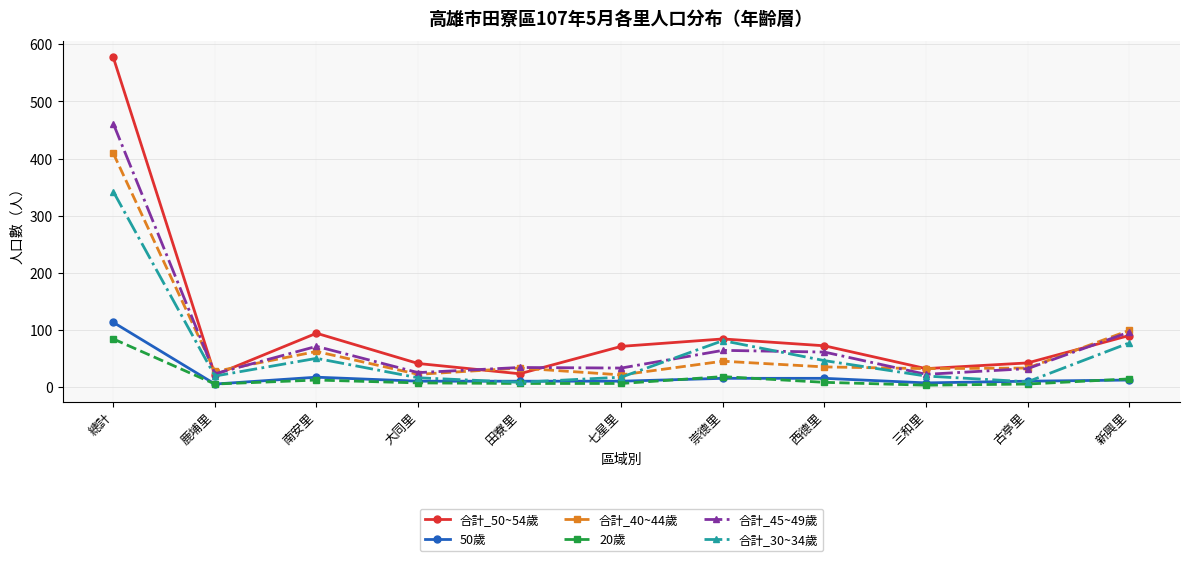

What are all the series names shown in the legend?

合計_50~54歲, 50歲, 合計_40~44歲, 20歲, 合計_45~49歲, 合計_30~34歲